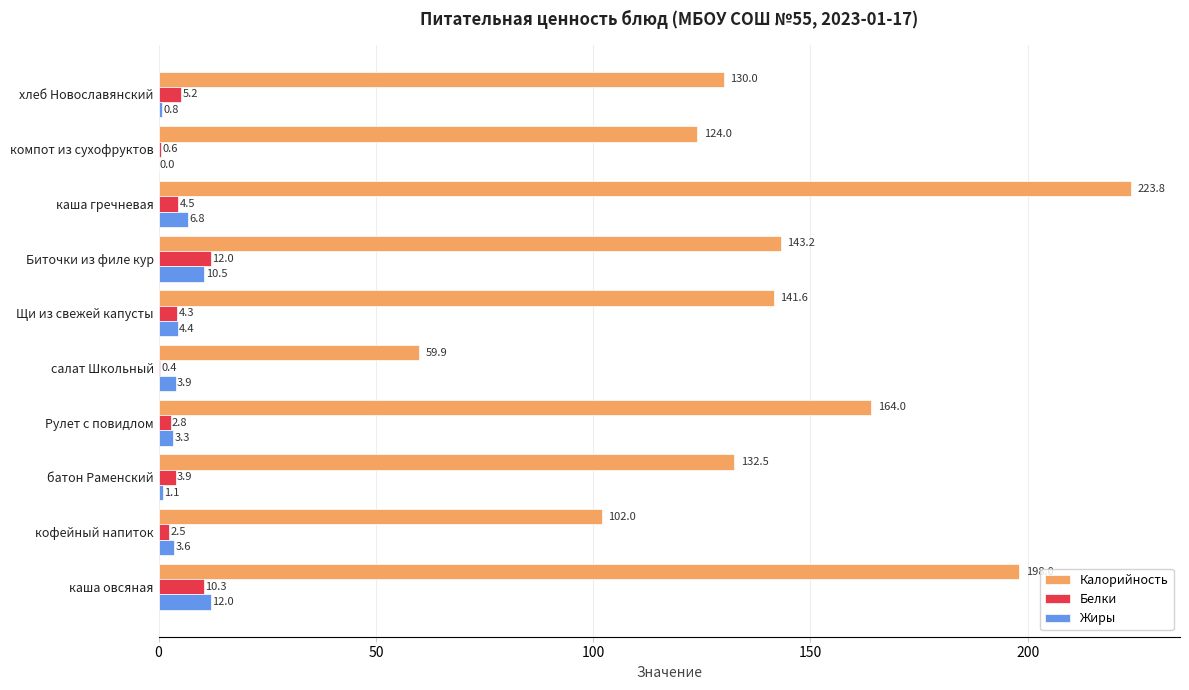

At which category does the chart reach its peak across all series?

каша гречневая